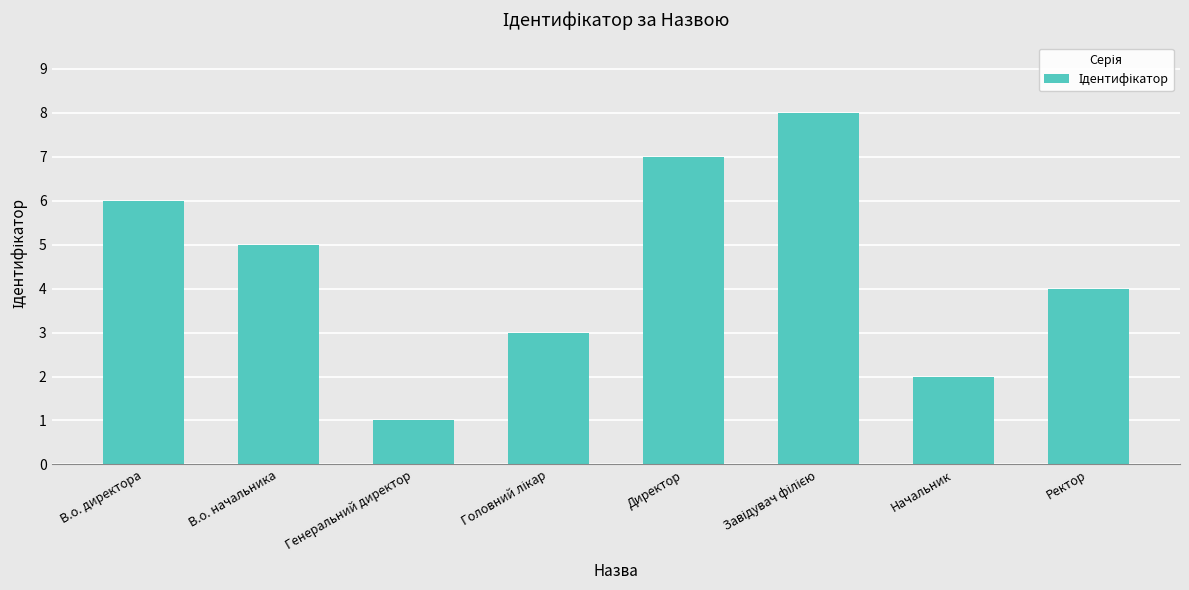

What is the ratio of the value at Начальник to the value at Директор?

0.3